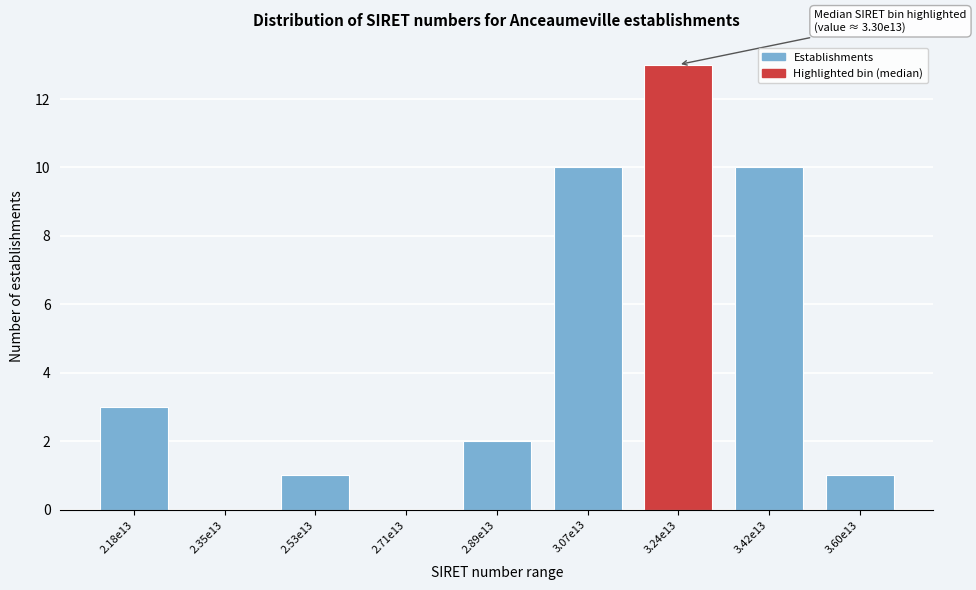

Reading right to left, what are all the values shown in this chart?

3.60e13=1	3.42e13=10	3.24e13=13	3.07e13=10	2.89e13=2	2.71e13=0	2.53e13=1	2.35e13=0	2.18e13=3